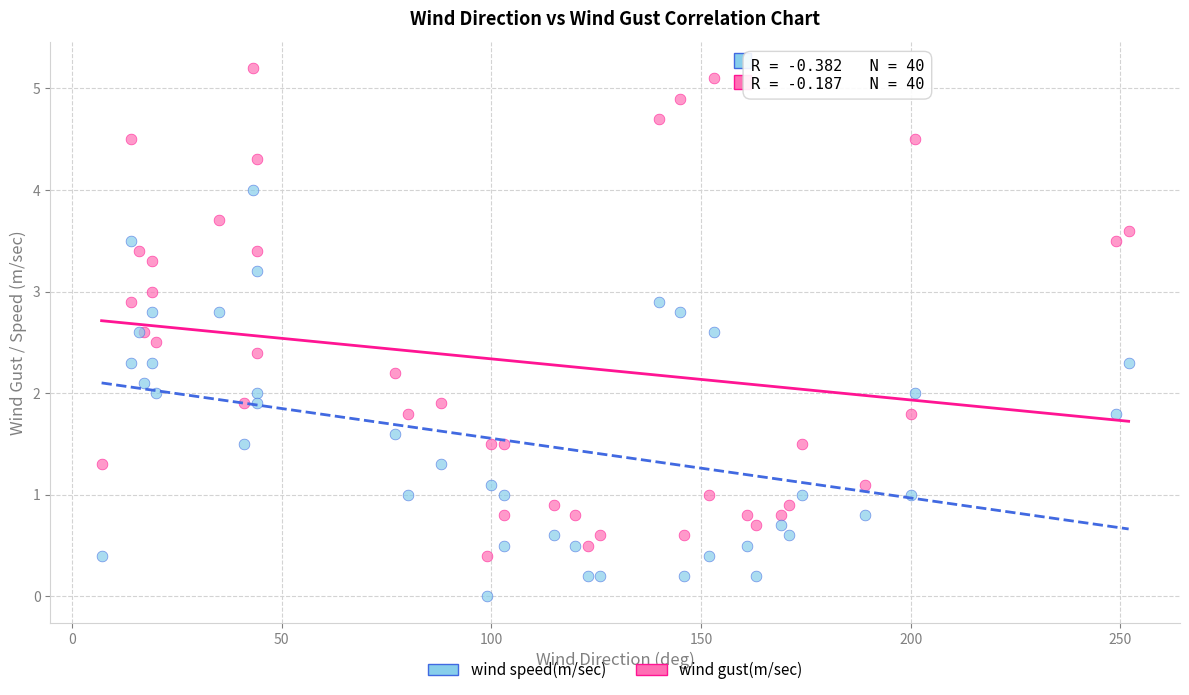

Which series reaches the maximum Y coordinate?

wind gust(m/sec)